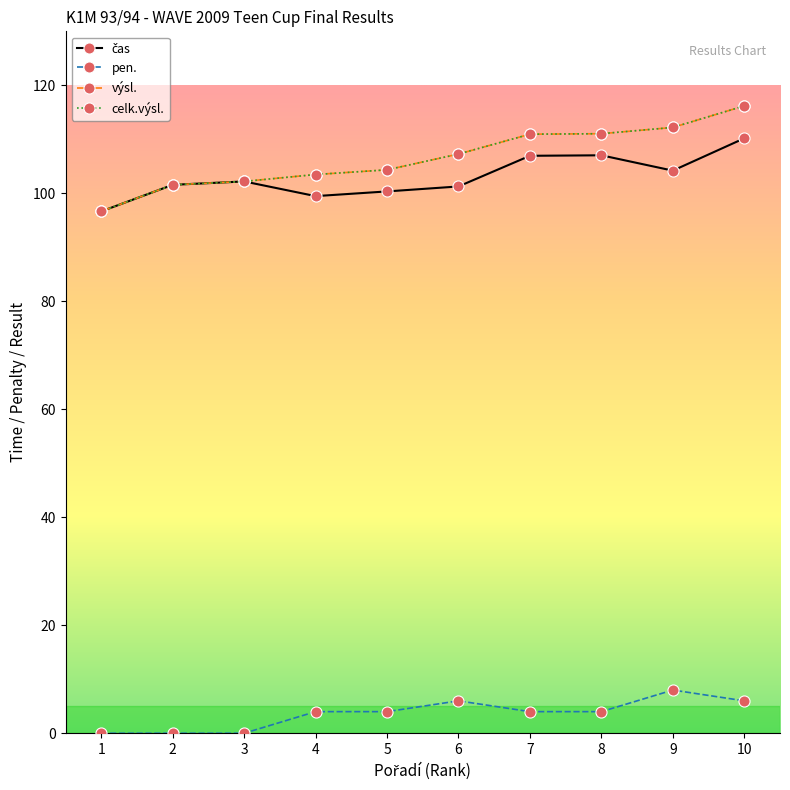

Which series has the largest total across all categories?

výsl.